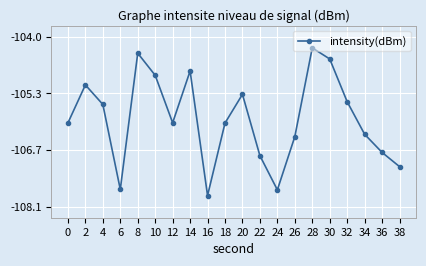

What is the change in value from 14 to 18?

-1.3